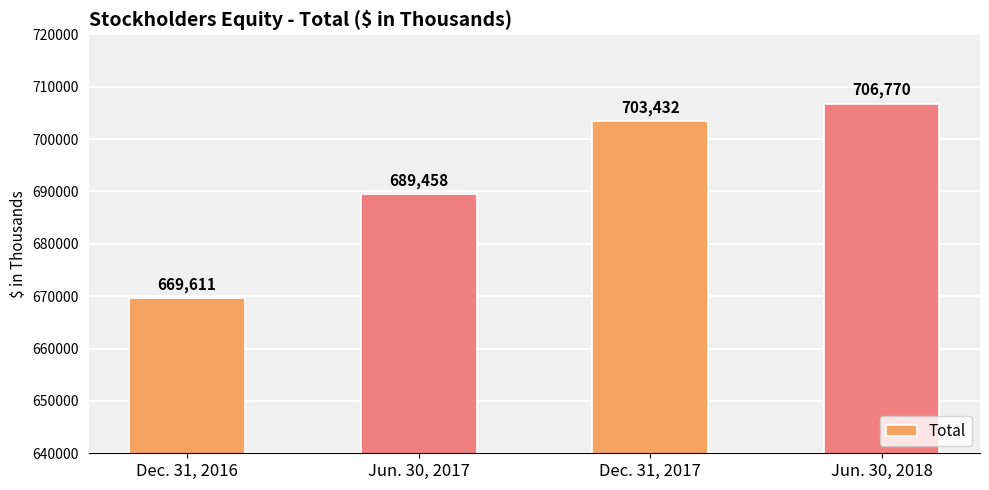

What is the ratio of the value at Dec. 31, 2016 to the value at Jun. 30, 2018?

0.9